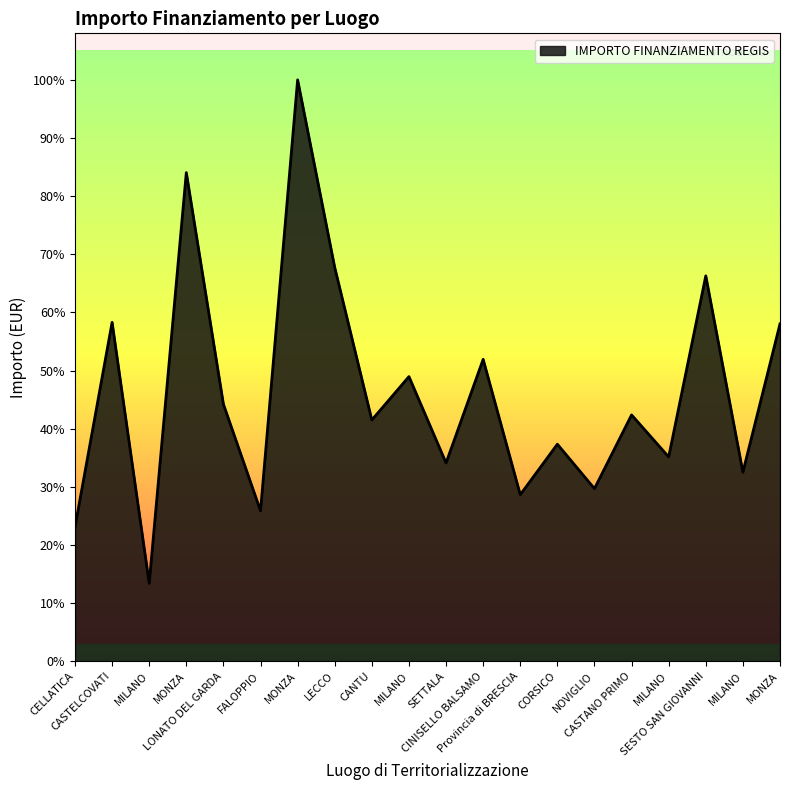

Does the chart have visible grid lines?

No